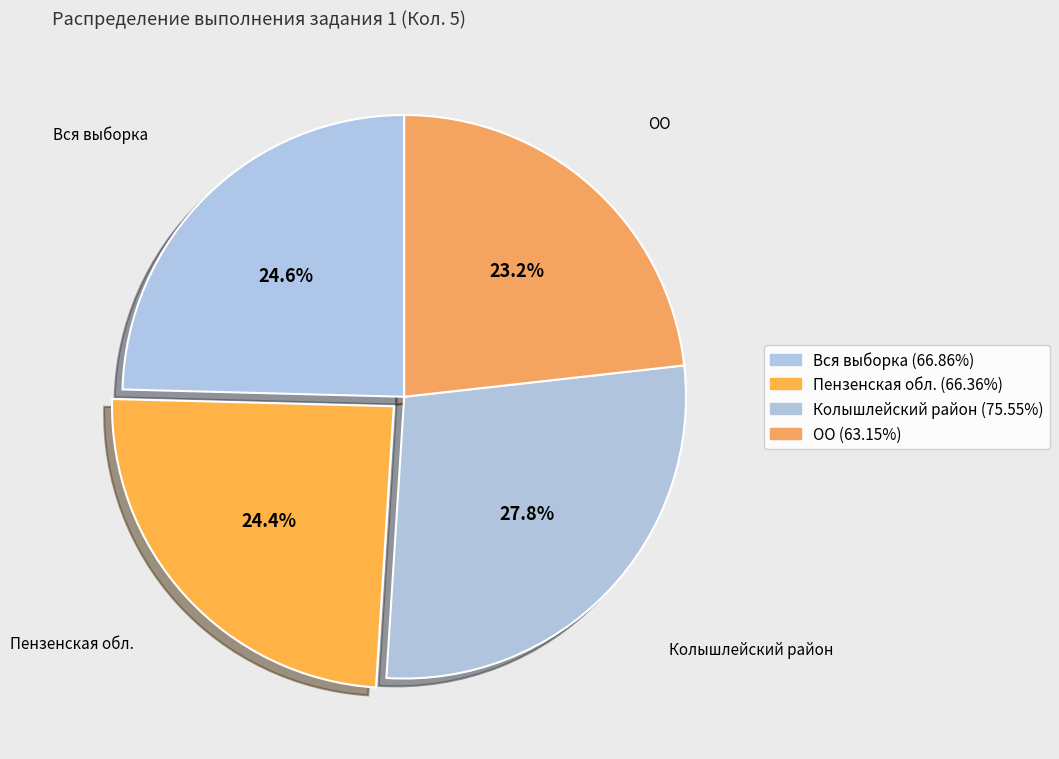

To the nearest percent, what portion does Пензенская обл. represent?

24%